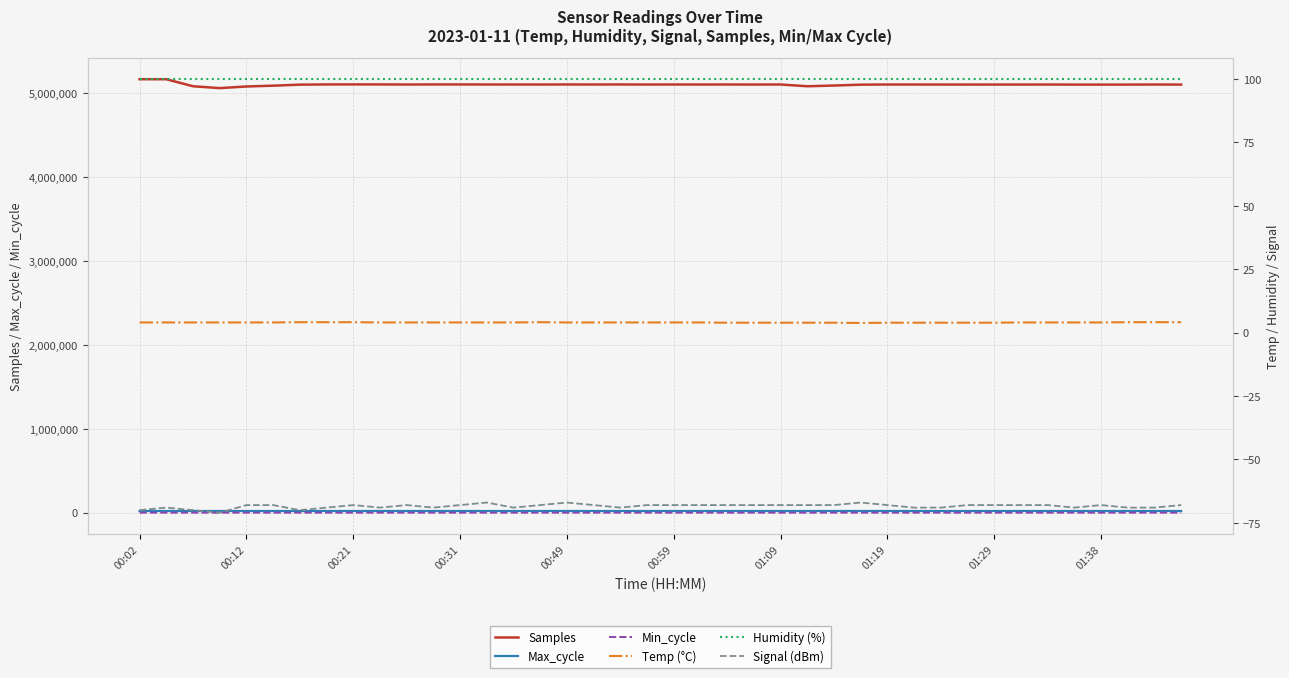

True or false: Samples and Min_cycle cross at least once.

False